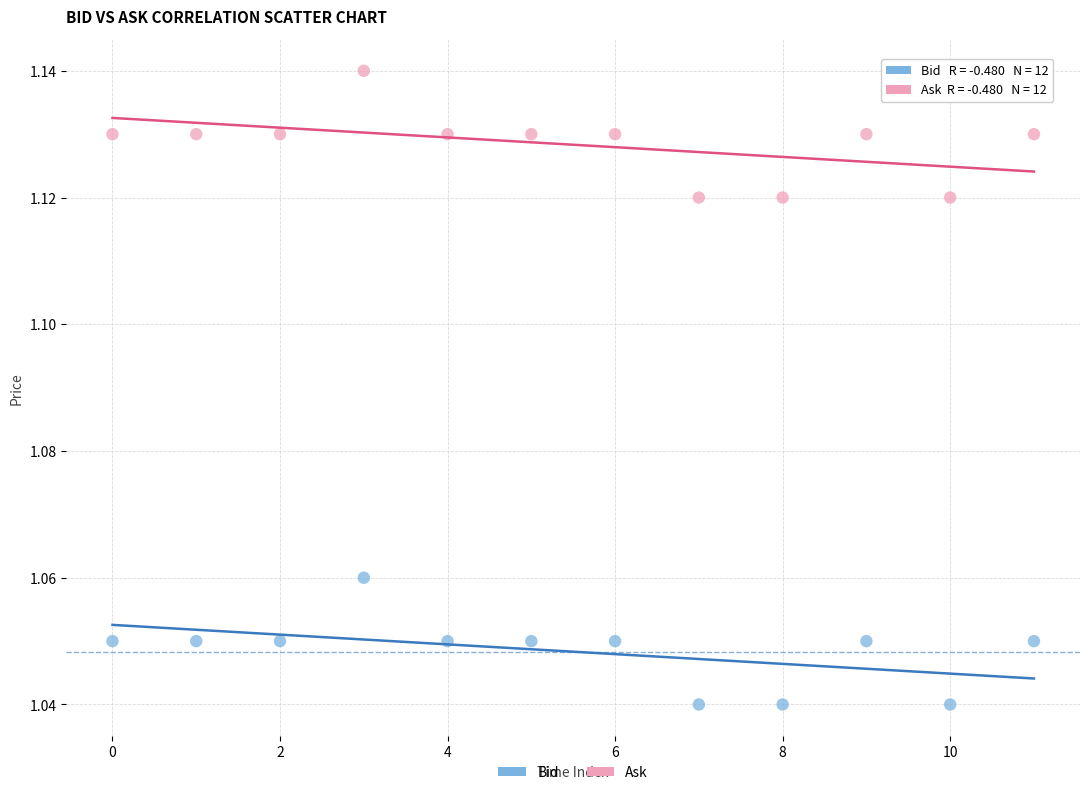

Which series contains the highest Y value?

Ask